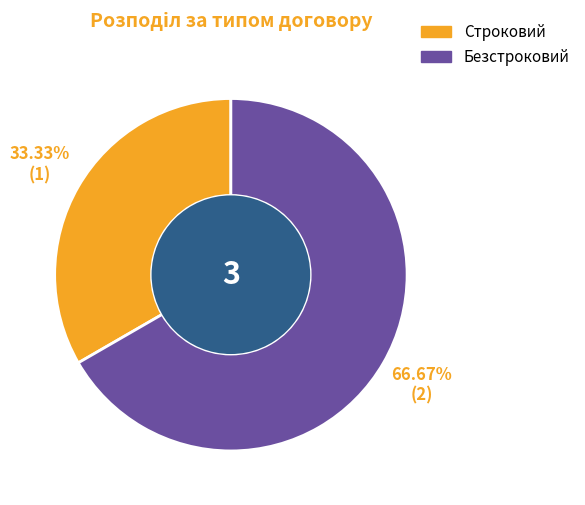

How many slices are in this pie chart?

2